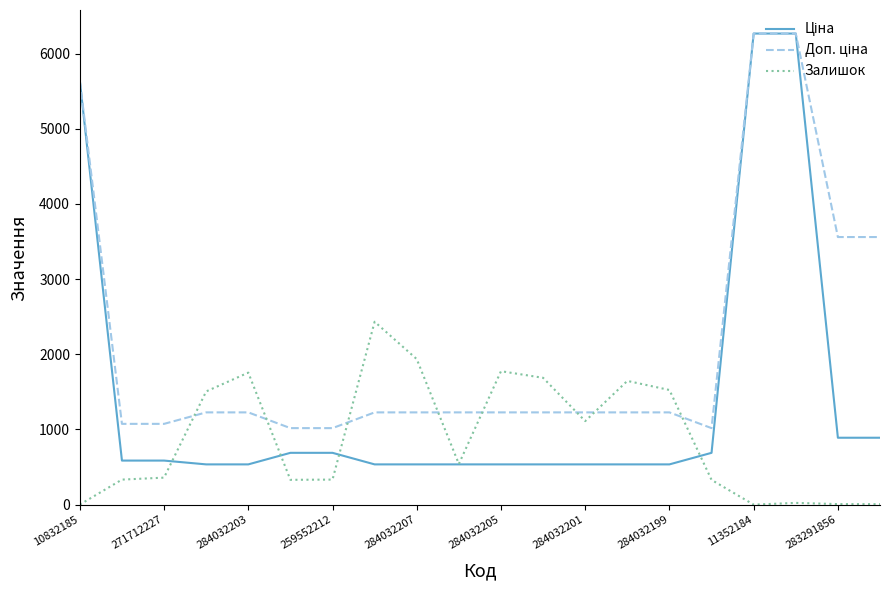

What is the maximum value shown in the chart?

6266.7